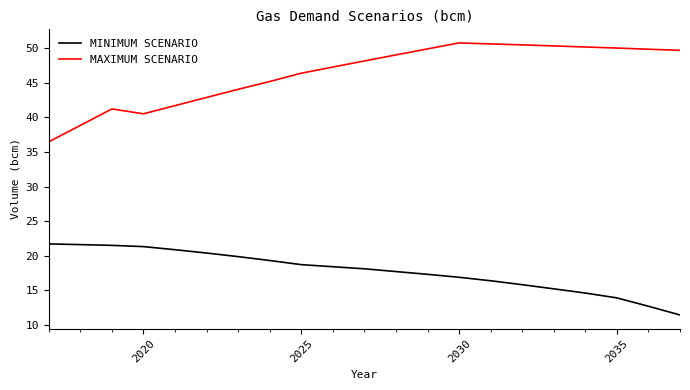

List the series in order of their peak value, lowest first.

MINIMUM SCENARIO, MAXIMUM SCENARIO